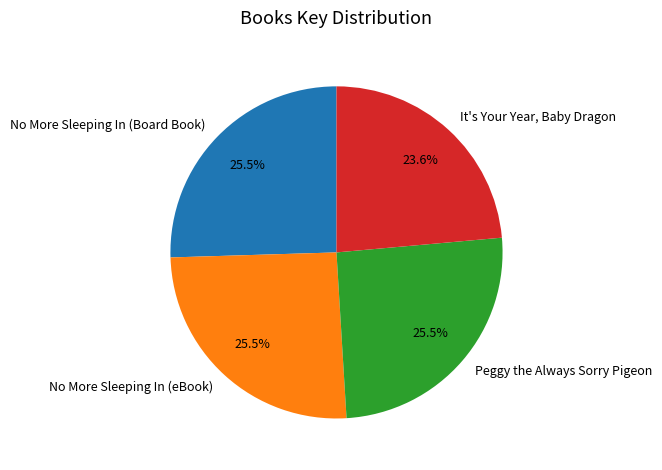

To the nearest percent, what is the combined percentage of It's Your Year, Baby Dragon and No More Sleeping In (Board Book)?

49%